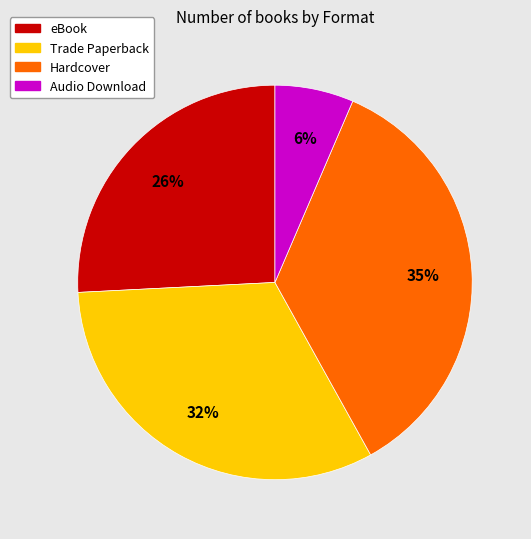

What percentage is the Trade Paperback slice, to the nearest percent?

32%